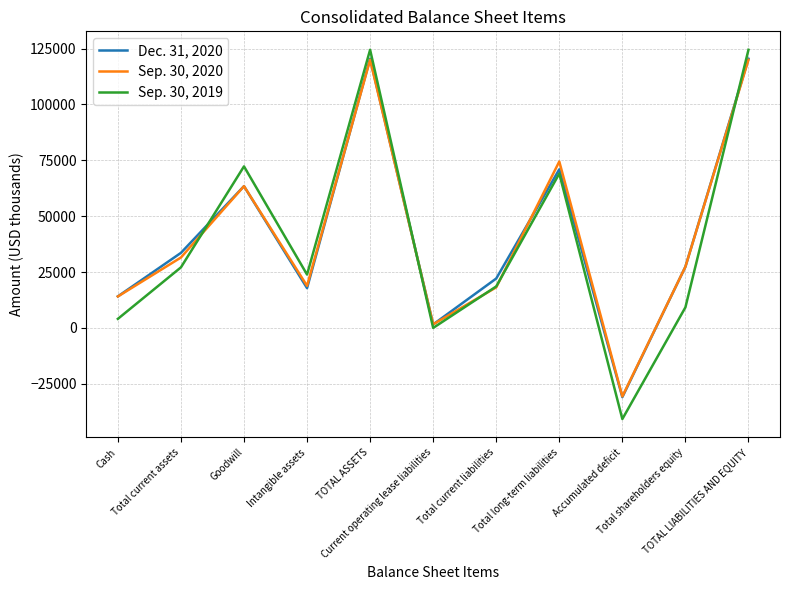

What position from the right is Accumulated deficit?

3